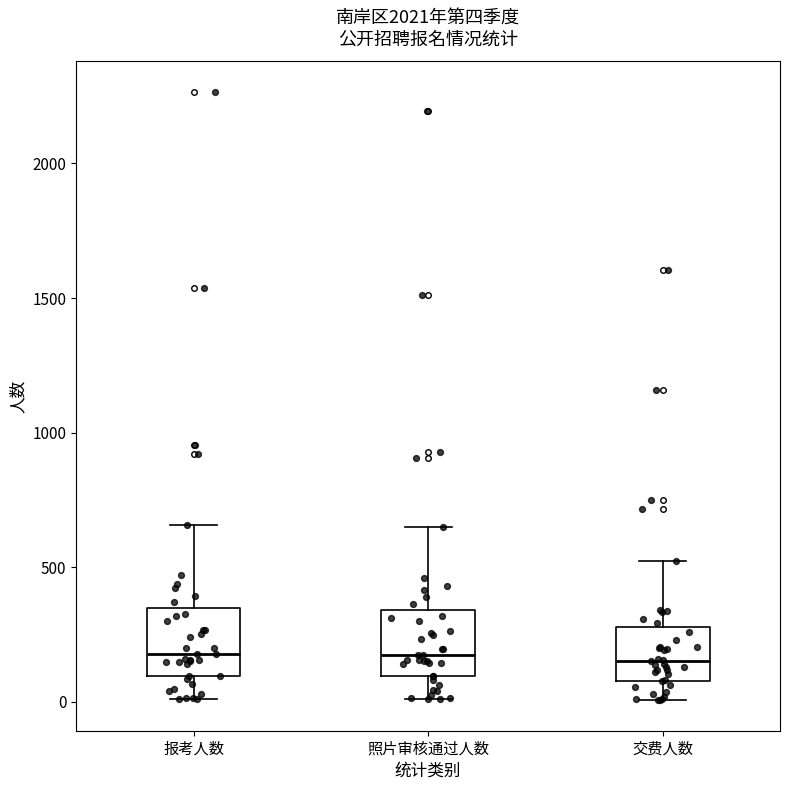

Where does the lower whisker of the box for 照片审核通过人数 end on the y-axis? The values are not printed on the chart, so give them approximately, as read against the axis.

0